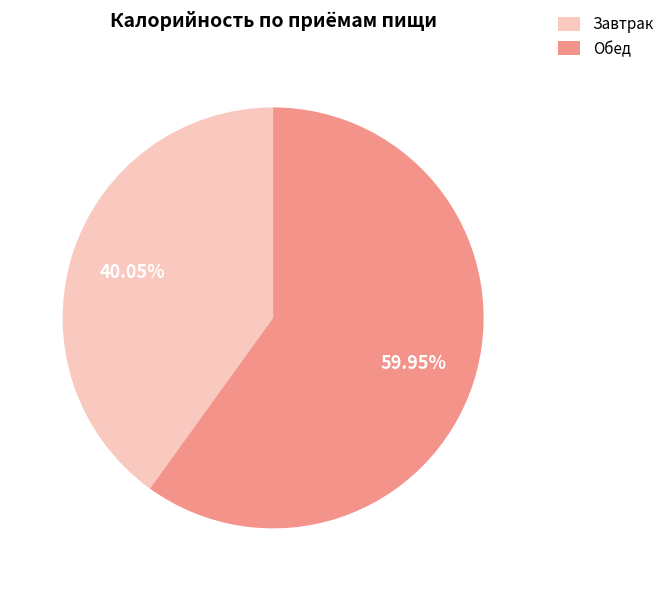

To the nearest percent, what is the combined percentage of Обед and Завтрак?

100%